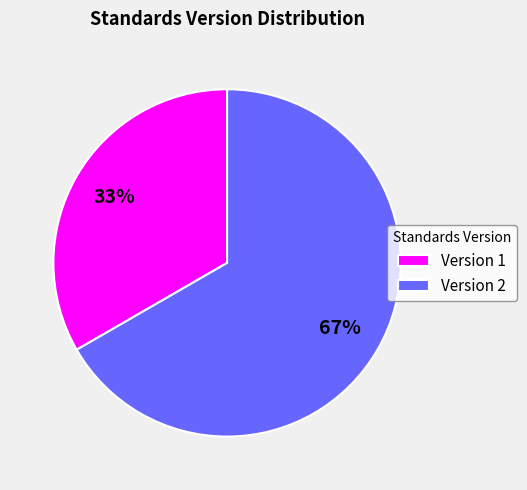

True or false: Version 2 accounts for 67% of the total.

True